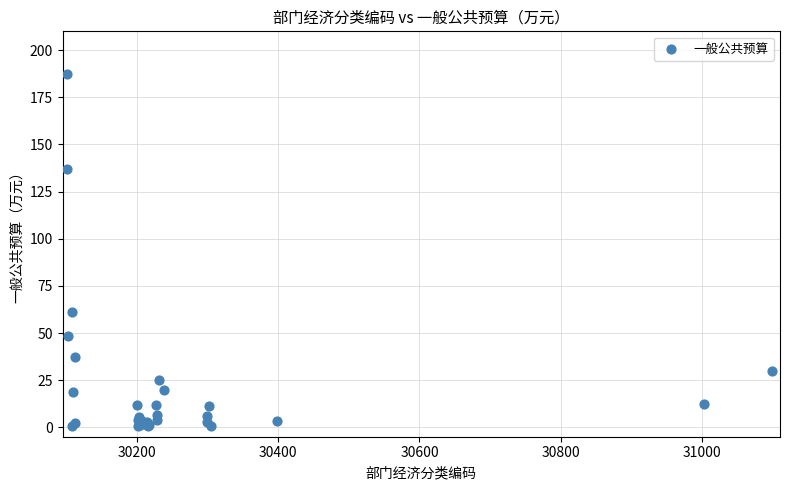

What Y value in the scatter plot is closest to 94?

60.9